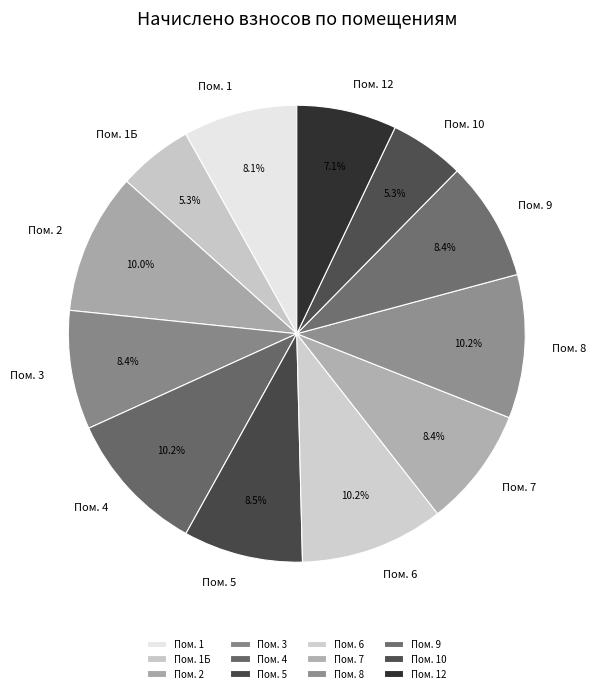

Is Пом. 6 the majority of the pie?

No